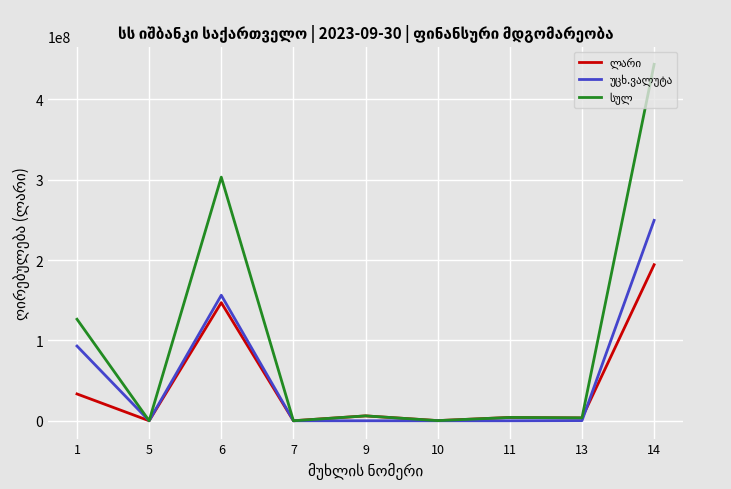

What is the total value across all series at 14?

887282837.7